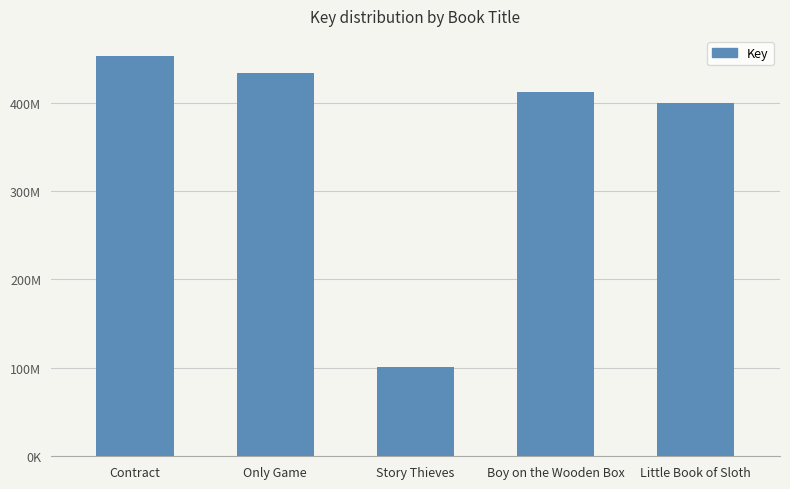

Between Boy on the Wooden Box and Story Thieves, which is larger?

Boy on the Wooden Box